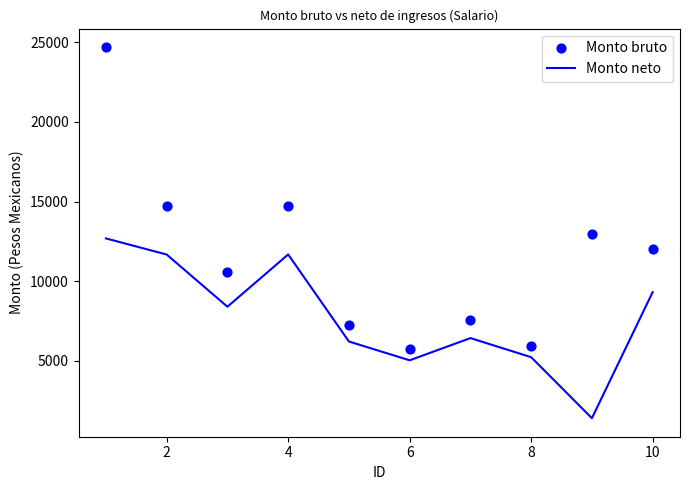

At how many categories does at least one series exceed 20517?

1